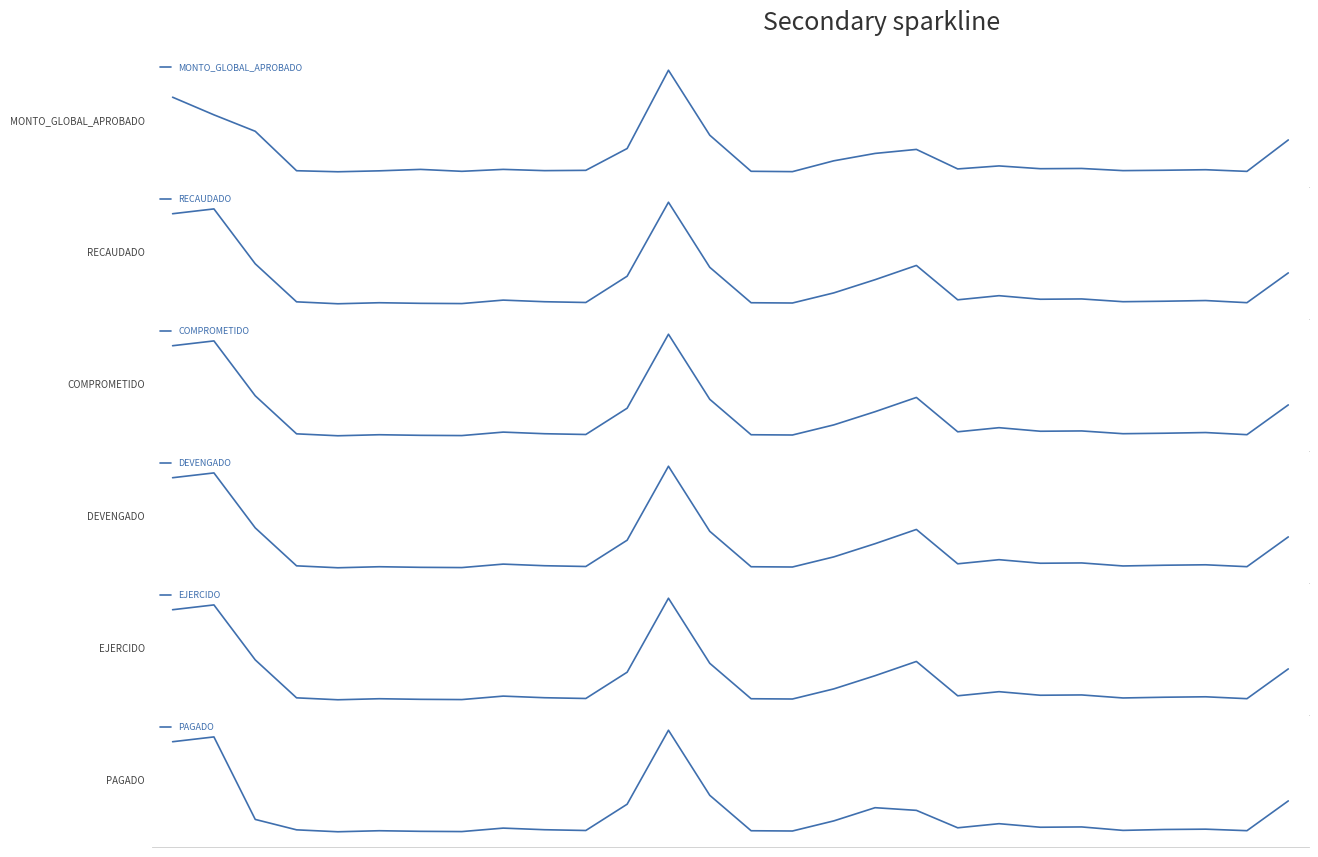

What is the average value of the RECAUDADO series?

1810415.6